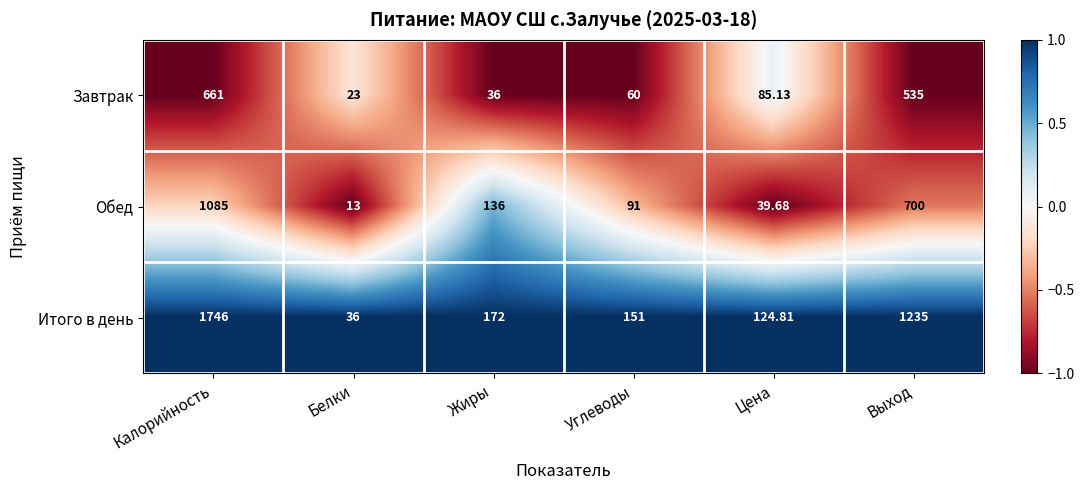

Count the number of data series in this chart.

3